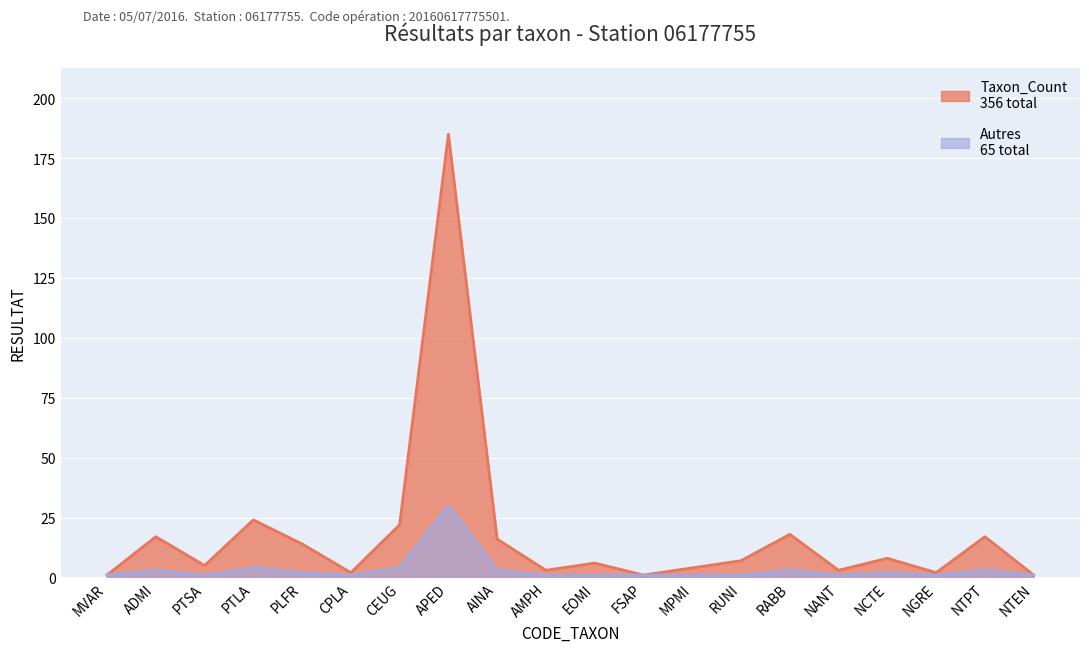

Reading right to left, extract all data points from this chart.

Taxon_Count: NTEN=1	NTPT=17	NGRE=2	NCTE=8	NANT=3	RABB=18	RUNI=7	MPMI=4	FSAP=1	EOMI=6	AMPH=3	AINA=16	APED=185	CEUG=22	CPLA=2	PLFR=14	PTLA=24	PTSA=5	ADMI=17	MVAR=1
Autres: NTEN=1	NTPT=3	NGRE=1	NCTE=2	NANT=1	RABB=3	RUNI=1	MPMI=1	FSAP=1	EOMI=1	AMPH=1	AINA=3	APED=30	CEUG=4	CPLA=1	PLFR=2	PTLA=4	PTSA=1	ADMI=3	MVAR=1